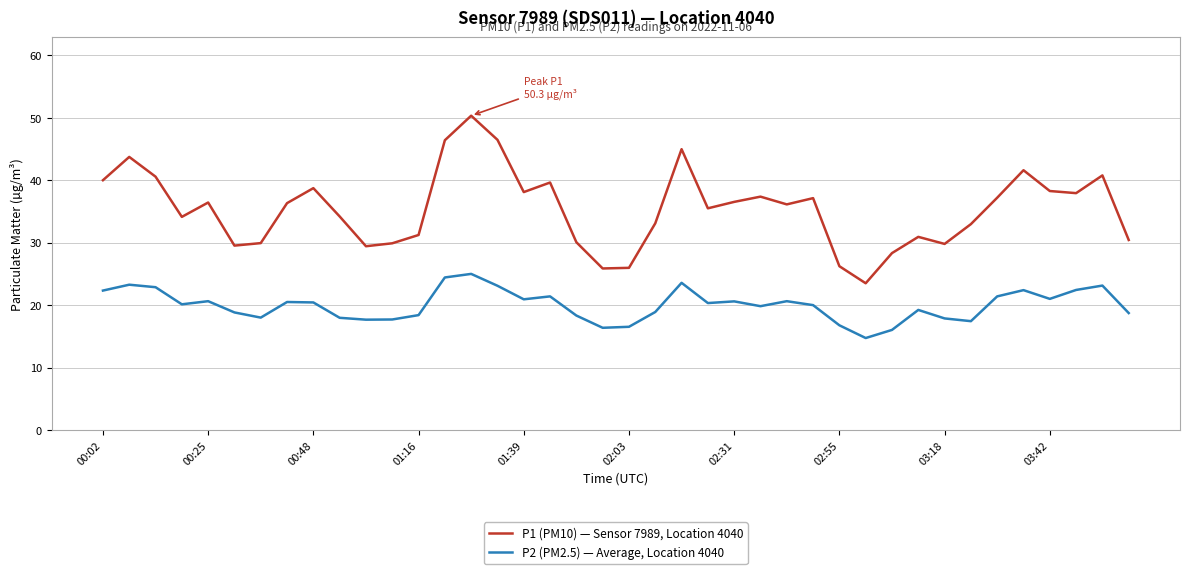

Rank the series by their maximum value, from highest to lowest.

P1 (PM10) — Sensor 7989, Location 4040, P2 (PM2.5) — Average, Location 4040